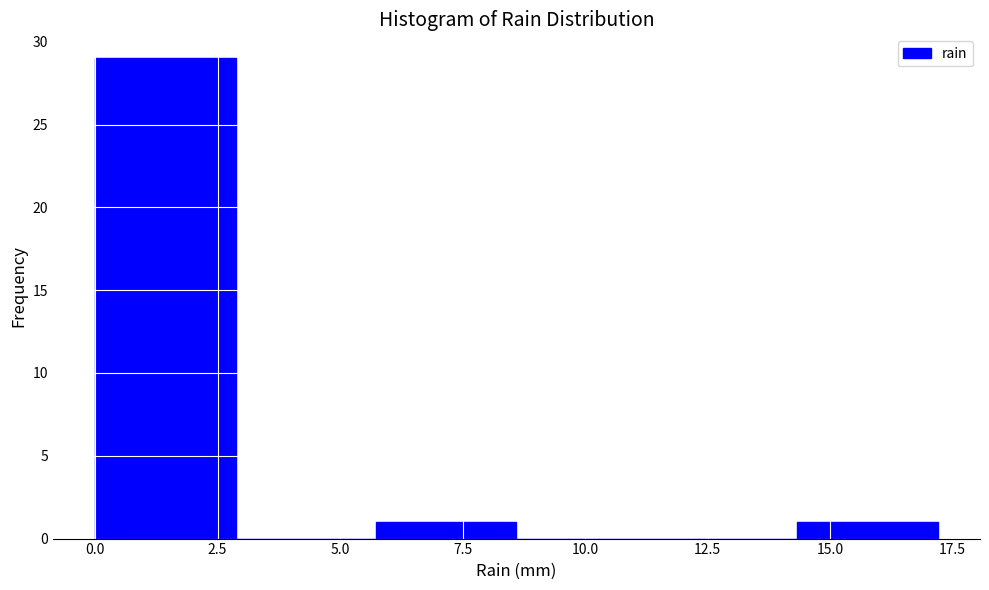

Which range on the x-axis has the tallest bar?

0.0 to 3.0